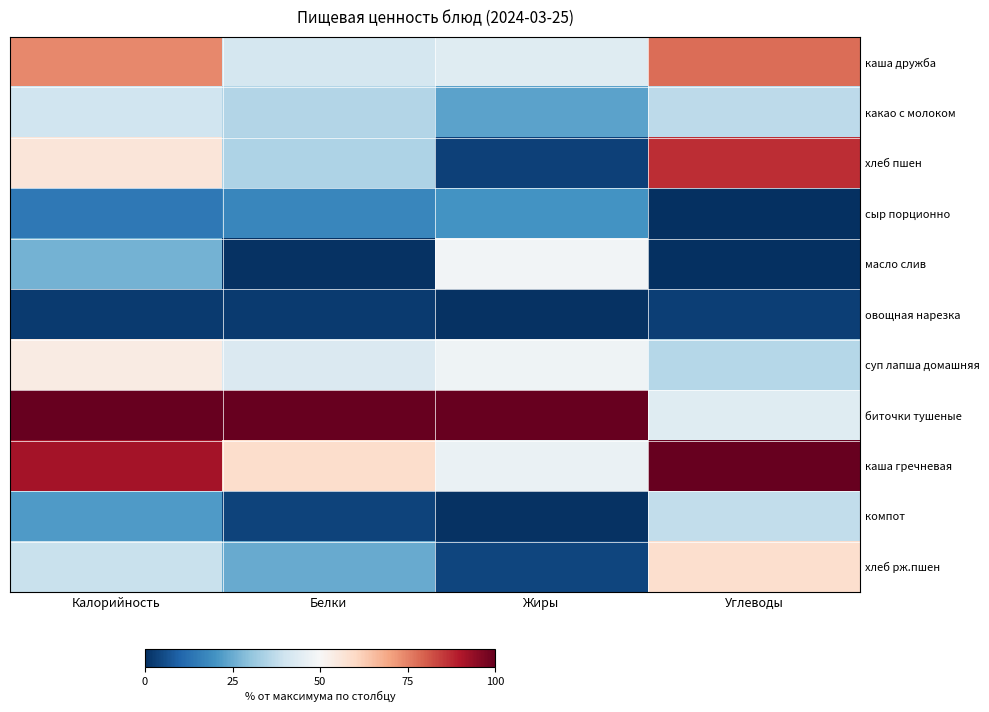

At Белки, list the series in order from largest to smallest.

биточки тушеные, каша гречневая, суп лапша домашняя, каша дружба, какао с молоком, хлеб пшен, хлеб рж.пшен, сыр порционно, компот, овощная нарезка, масло слив